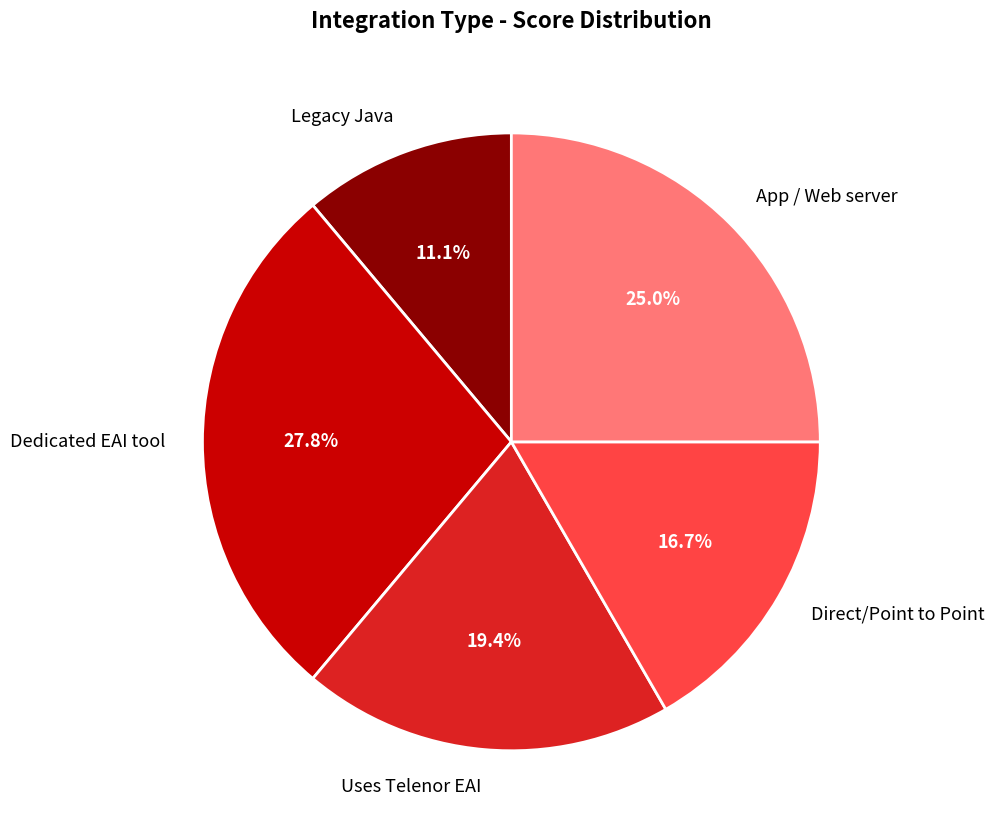

How much of the chart is everything except Uses Telenor EAI?

80.6%